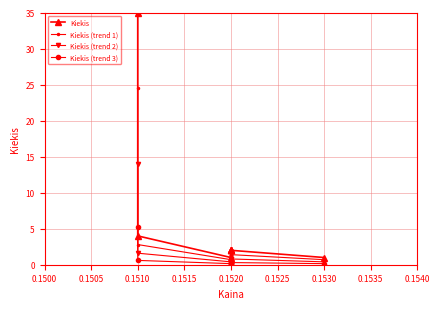

List the series in order of their peak value, lowest first.

Kiekis (trend 3), Kiekis (trend 2), Kiekis (trend 1), Kiekis